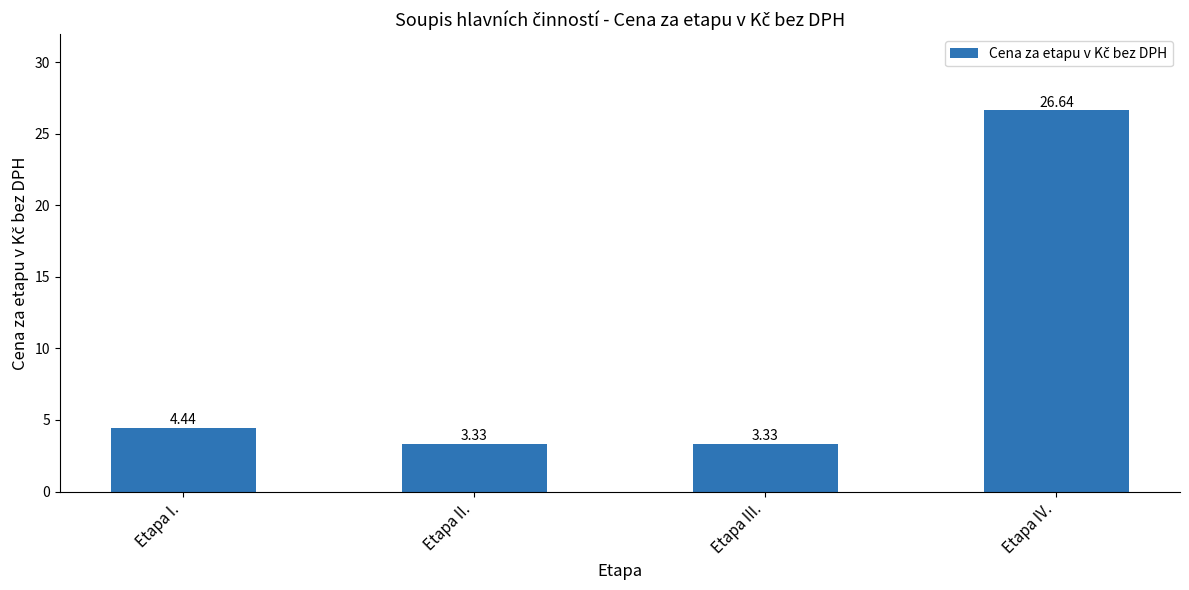

Which has a higher value, Etapa IV. or Etapa I.?

Etapa IV.